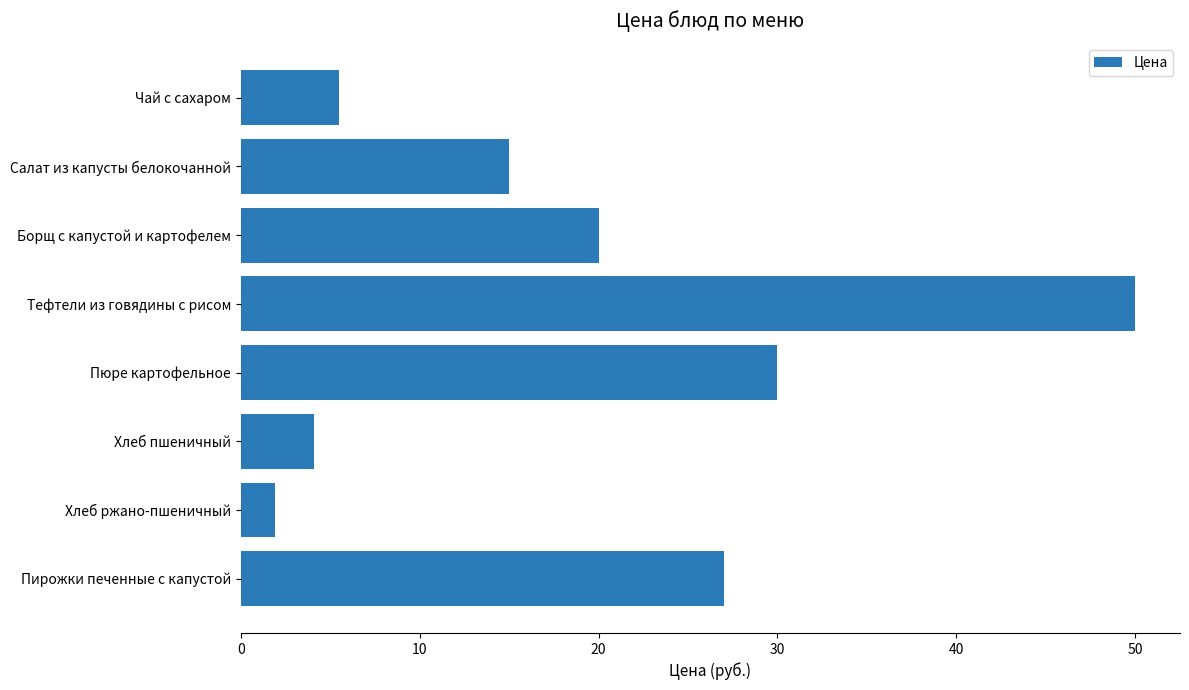

The chart shows a value of 30.0 at Пюре картофельное. True or false?

True